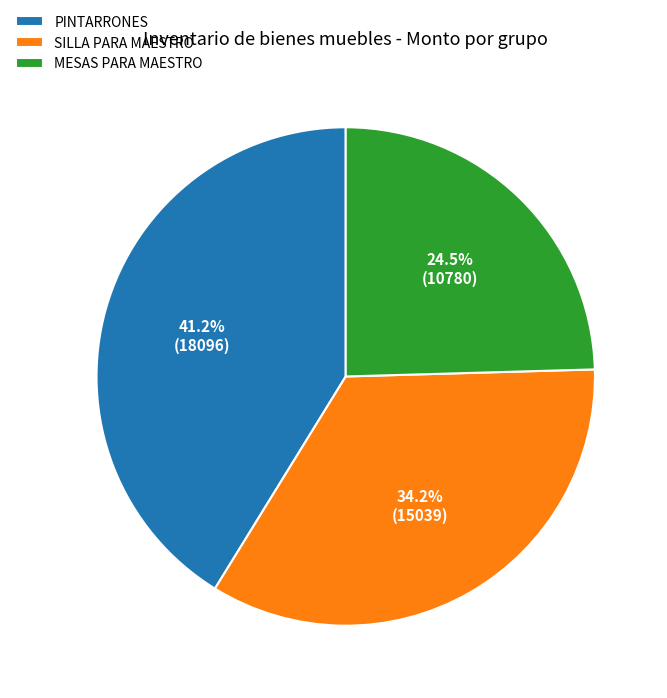

Is it true that SILLA PARA MAESTRO is 11% of the pie?

False